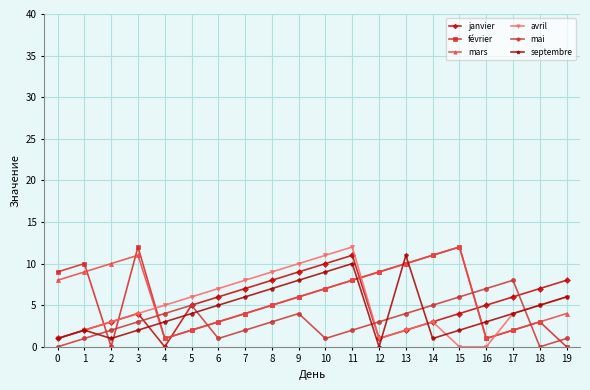

True or false: mai and septembre cross at least once.

True